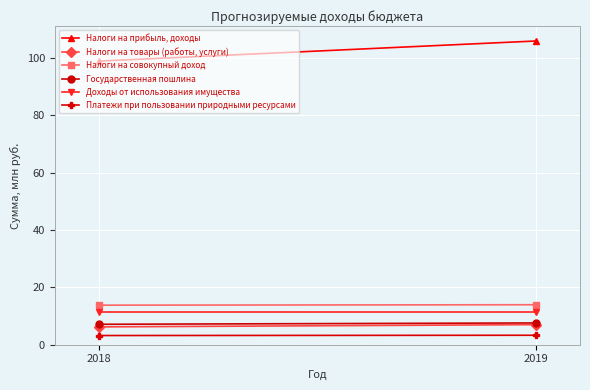

What is the difference between the maximum and minimum values in the Налоги на прибыль, доходы series?

7.0